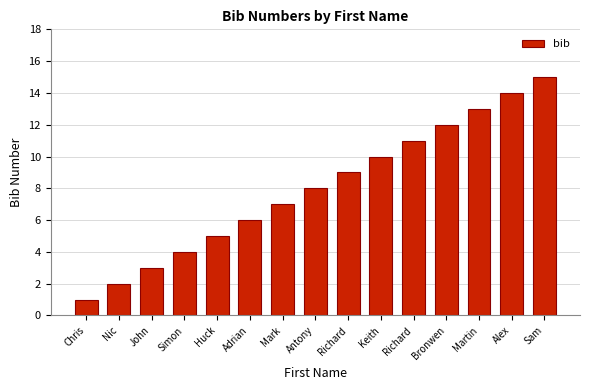

What is the label of the 13th bar from the left?

Martin